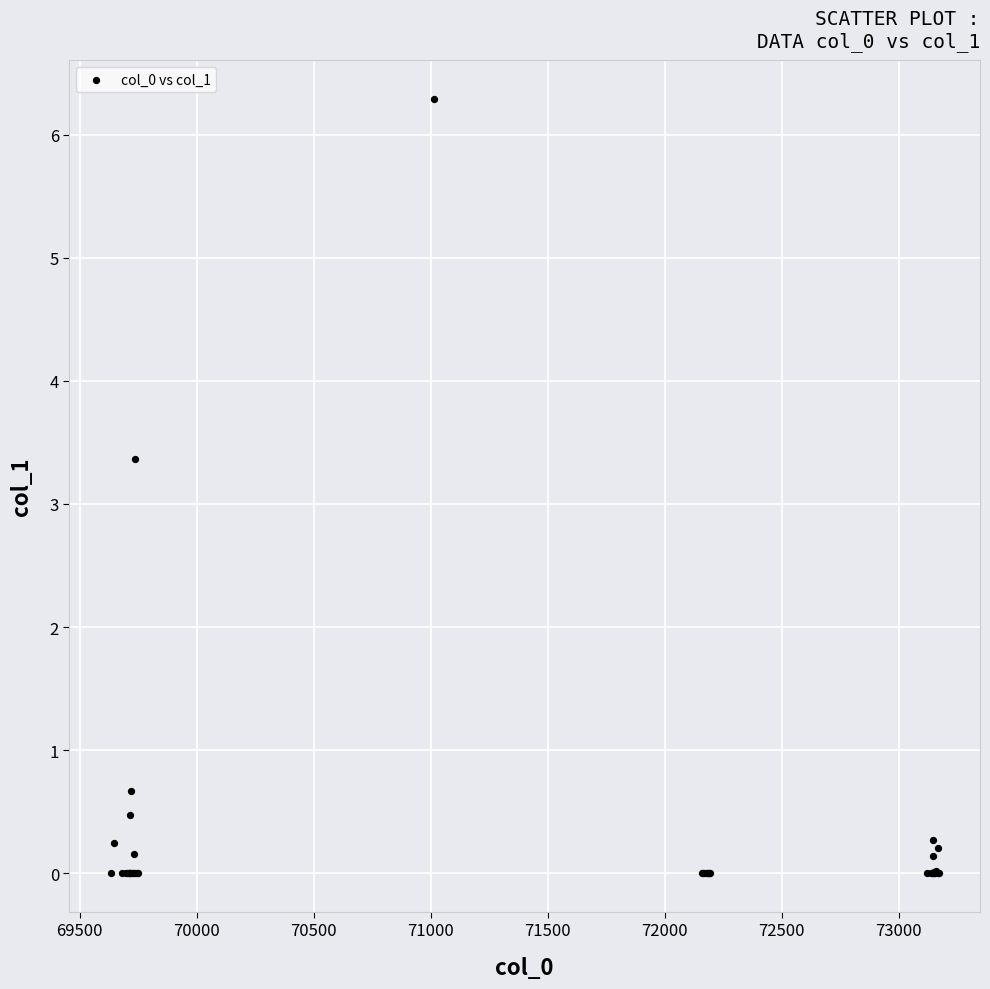

What Y value in the scatter plot is closest to 3?

3.4